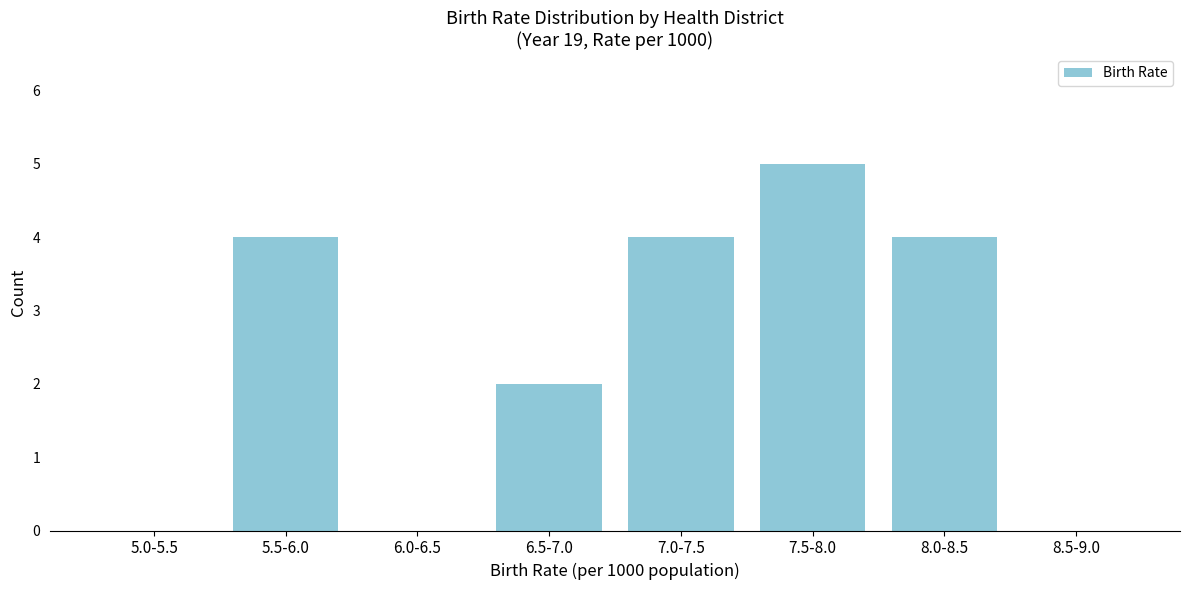

Reading left to right, extract all data points from this chart.

5.0-5.5=0	5.5-6.0=4	6.0-6.5=0	6.5-7.0=2	7.0-7.5=4	7.5-8.0=5	8.0-8.5=4	8.5-9.0=0